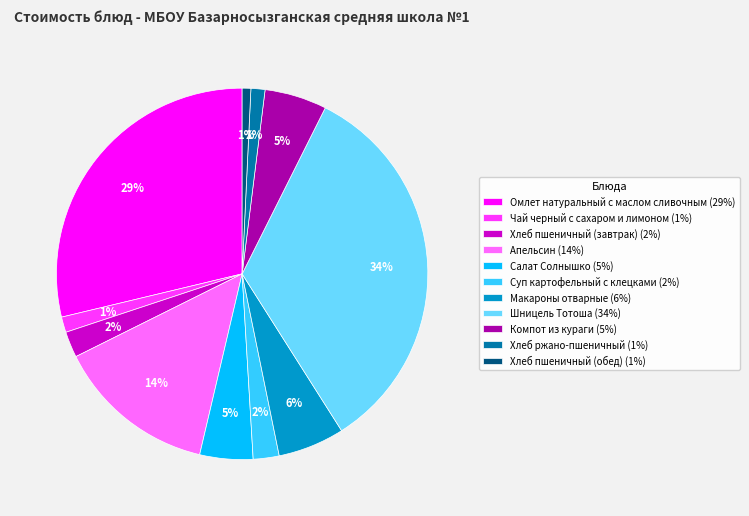

How many slices are in this pie chart?

11